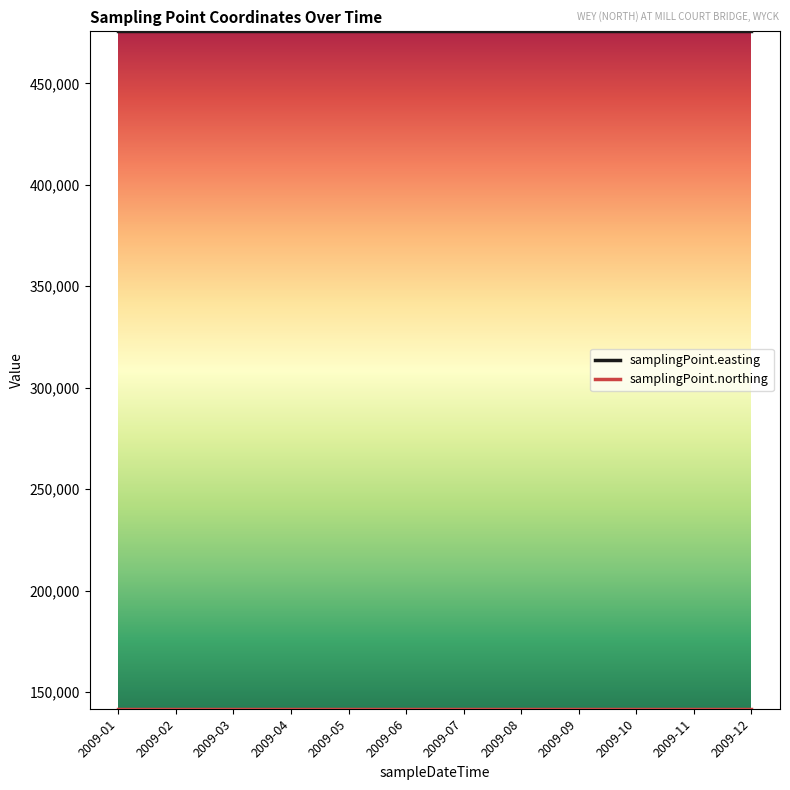

What is the difference between the highest and lowest values at 2009-02?

333850